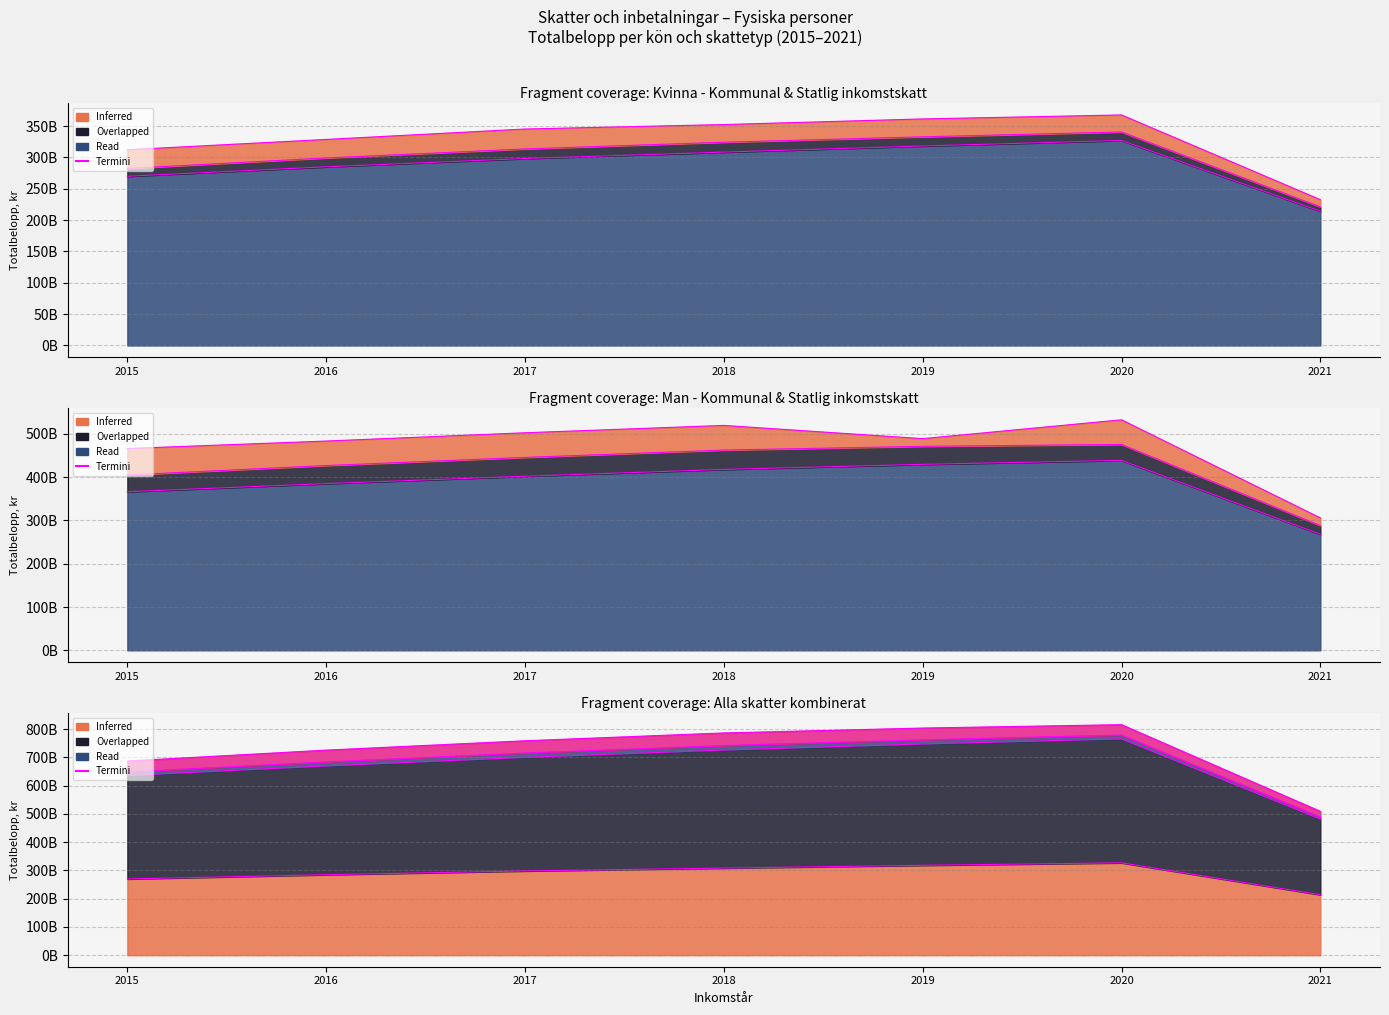

True or false: Termini - Man - Kommunal inkomstskatt and Termini - Kvinna - Kommunal inkomstskatt intersect in this chart.

False